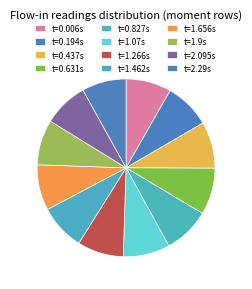

Rank the categories by value from highest to lowest.

0.631, 0.827, 1.07, 0.437, 1.266, 0.194, 1.462, 1.656, 0.006, 1.9, 2.095, 2.29